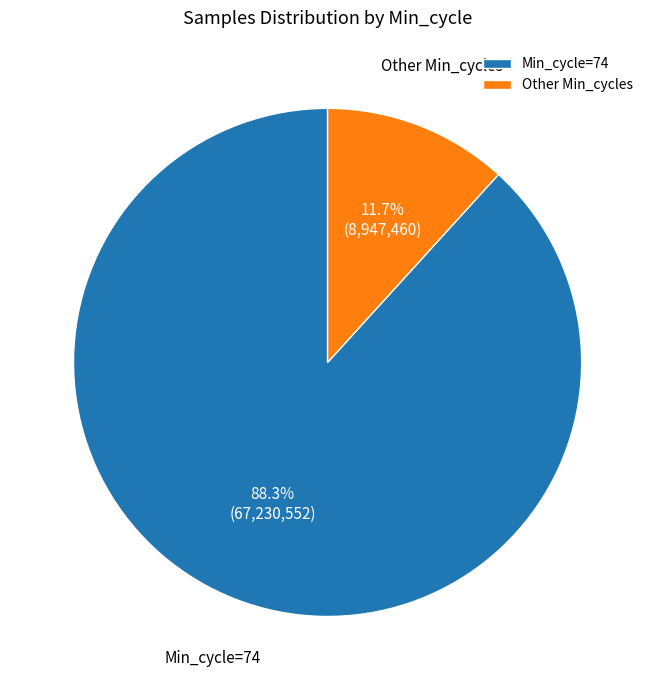

Rank the categories by value from lowest to highest.

Other Min_cycles, Min_cycle=74